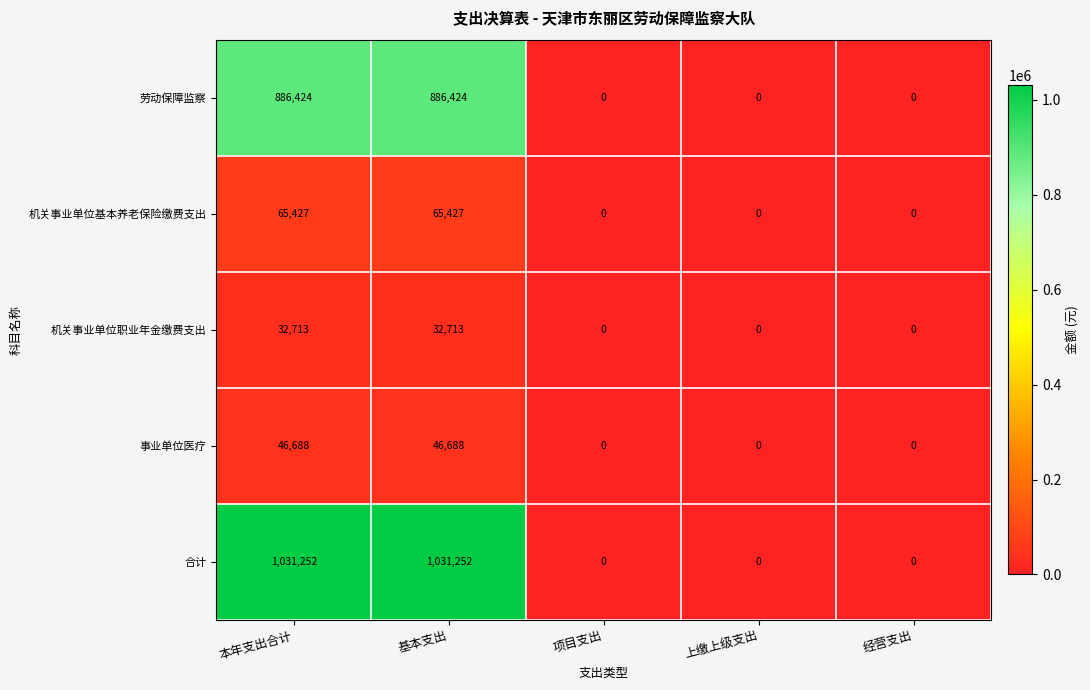

What is the spread (max minus min) of values at 本年支出合计?

998539